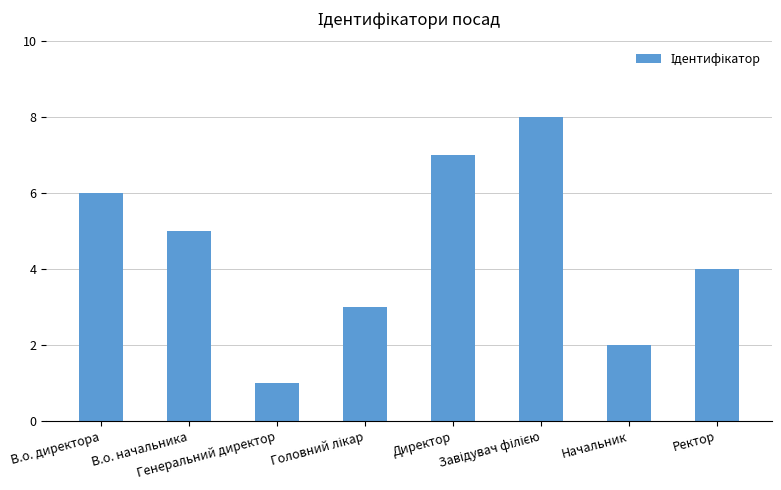

What is the greatest value displayed?

8